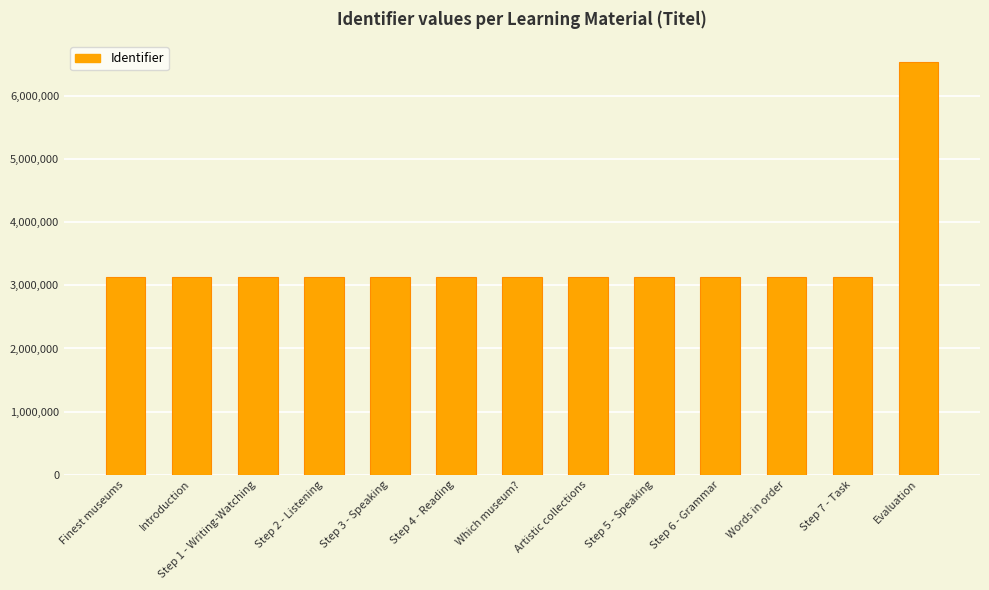

What position from the right is Step 7 - Task?

2